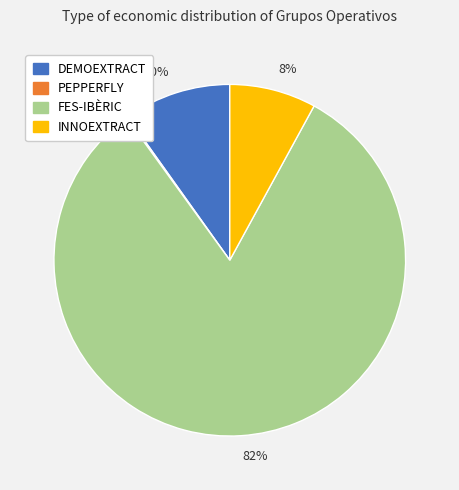

Is it true that 8% is 1% of the pie?

False